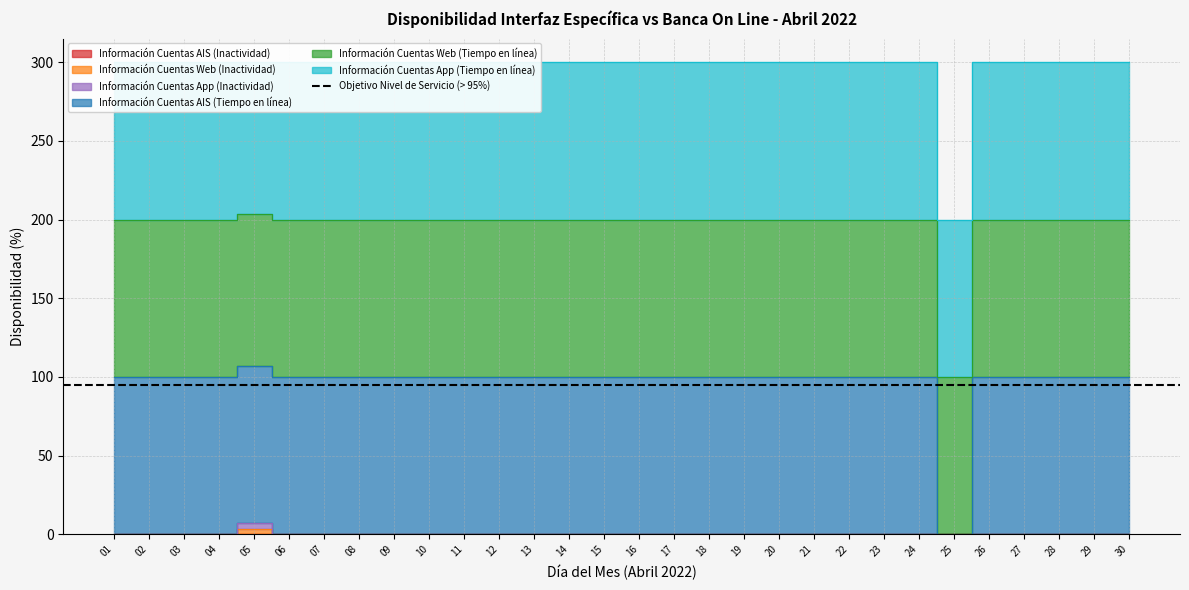

Is the value of Información Cuentas AIS (Tiempo en línea) at 13 greater than the value of Información Cuentas Web (Tiempo en línea) at 09?

Yes